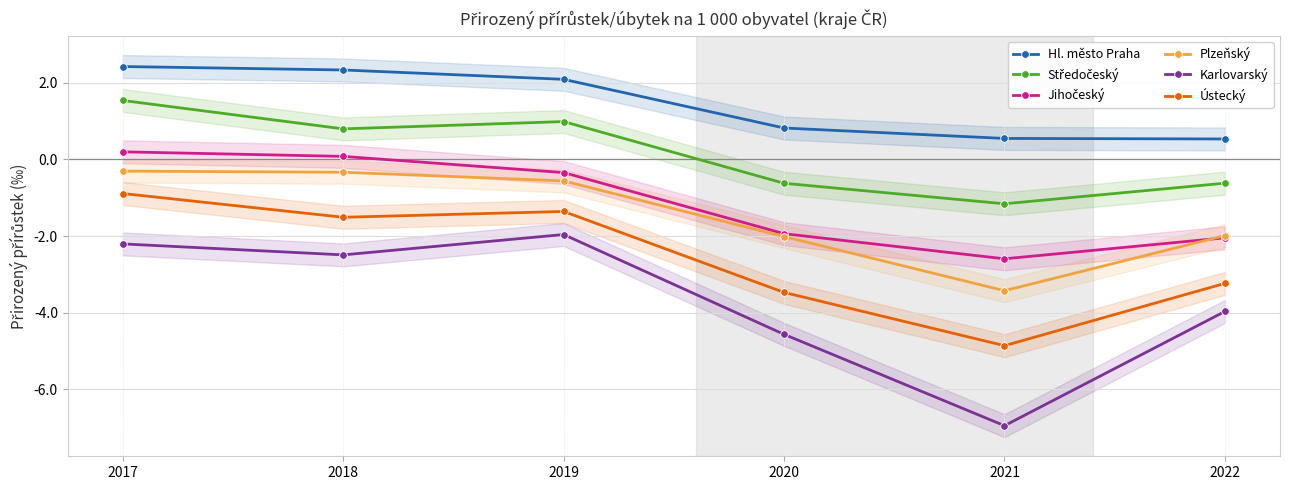

Is the value of Hl. město Praha at 2022 greater than the value of Jihočeský at 2022?

Yes